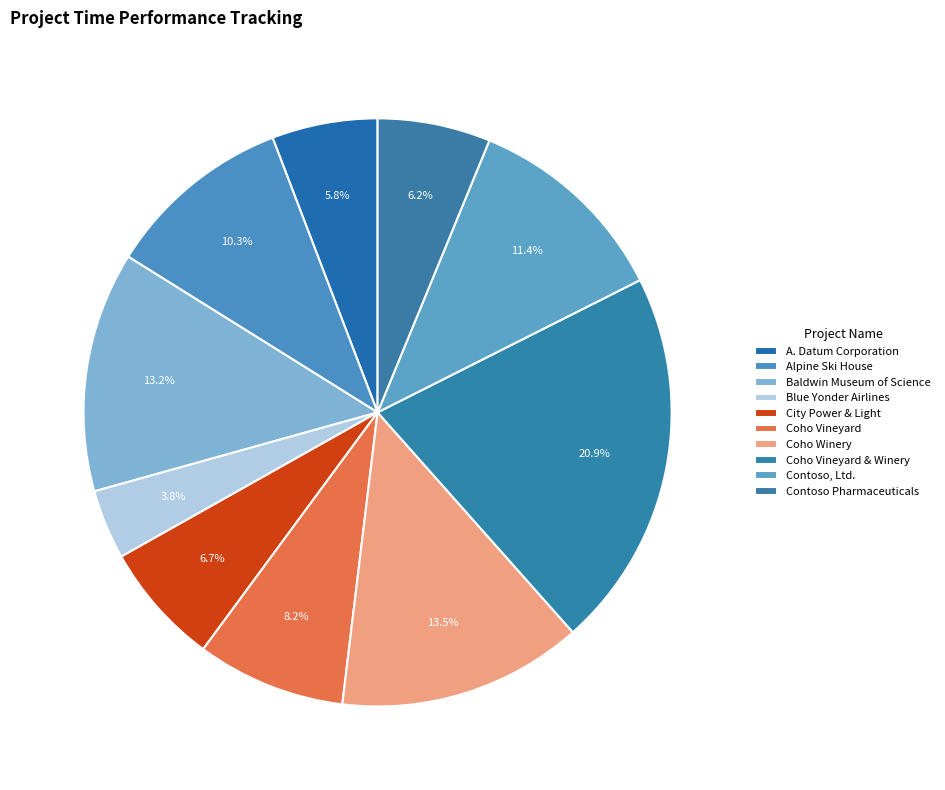

What percentage is the City Power & Light slice, to the nearest percent?

7%